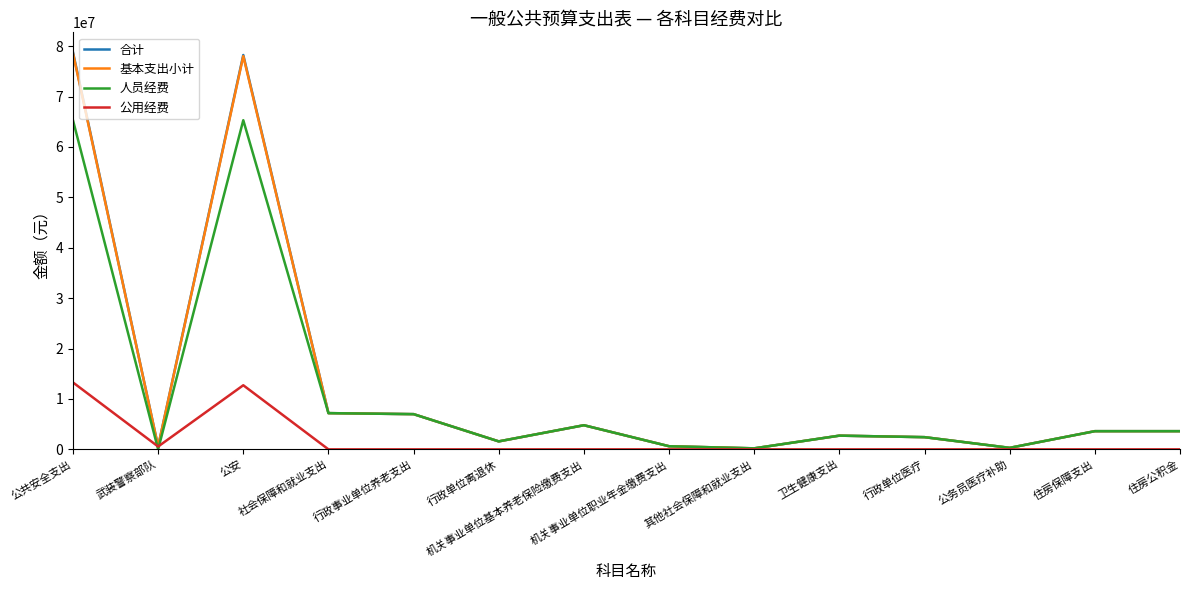

What is the difference between the second highest and second lowest values in the 公用经费 series?

12718951.6